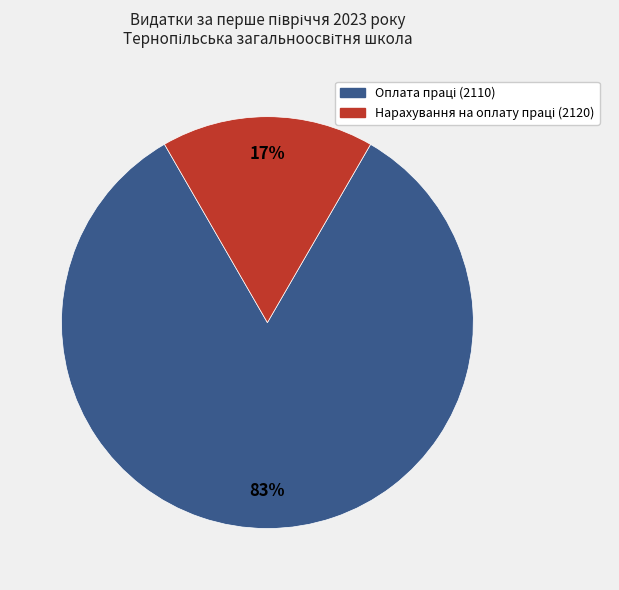

To the nearest percent, what is the average slice percentage?

50%